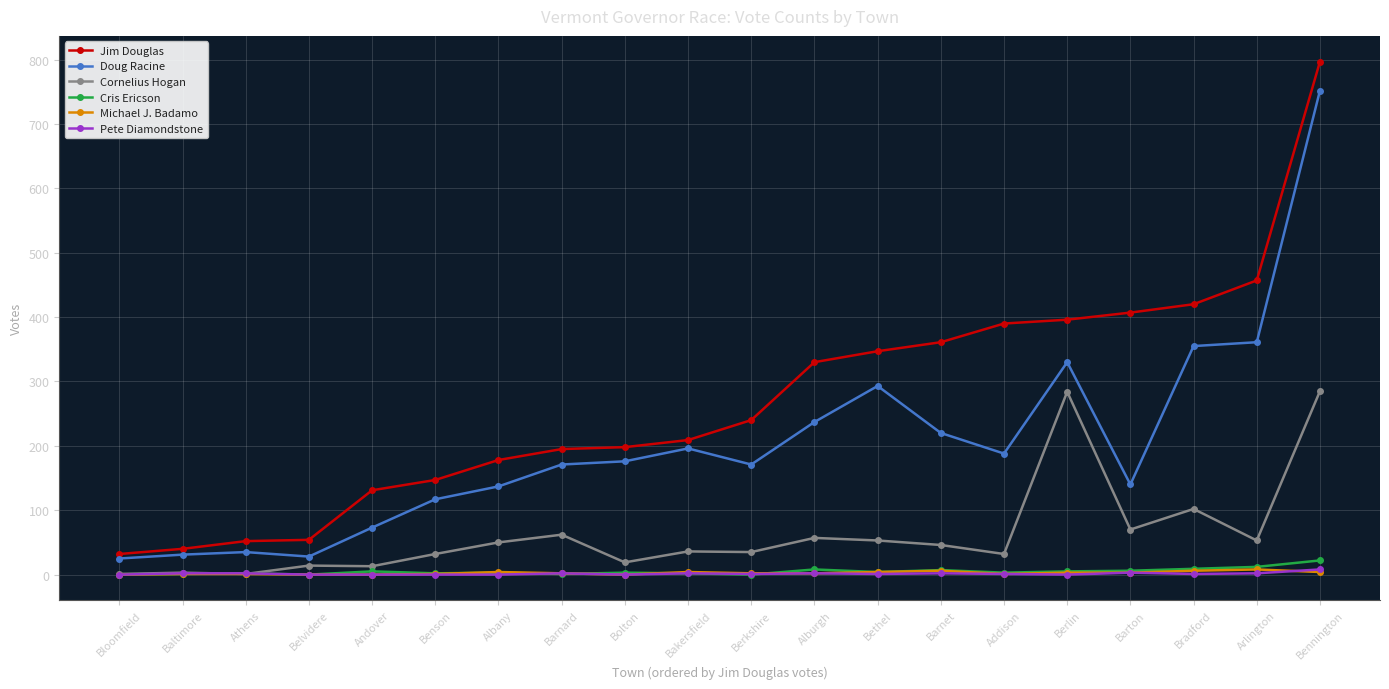

Count the number of categories in the chart.

20